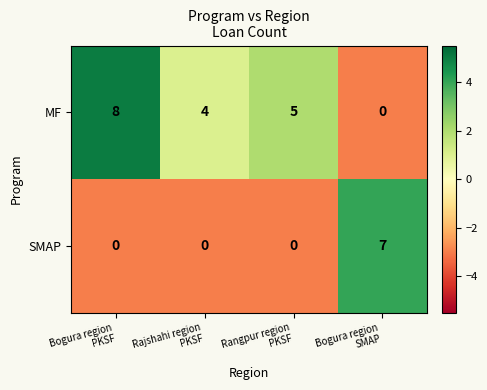

What is the average value of the MF series?

4